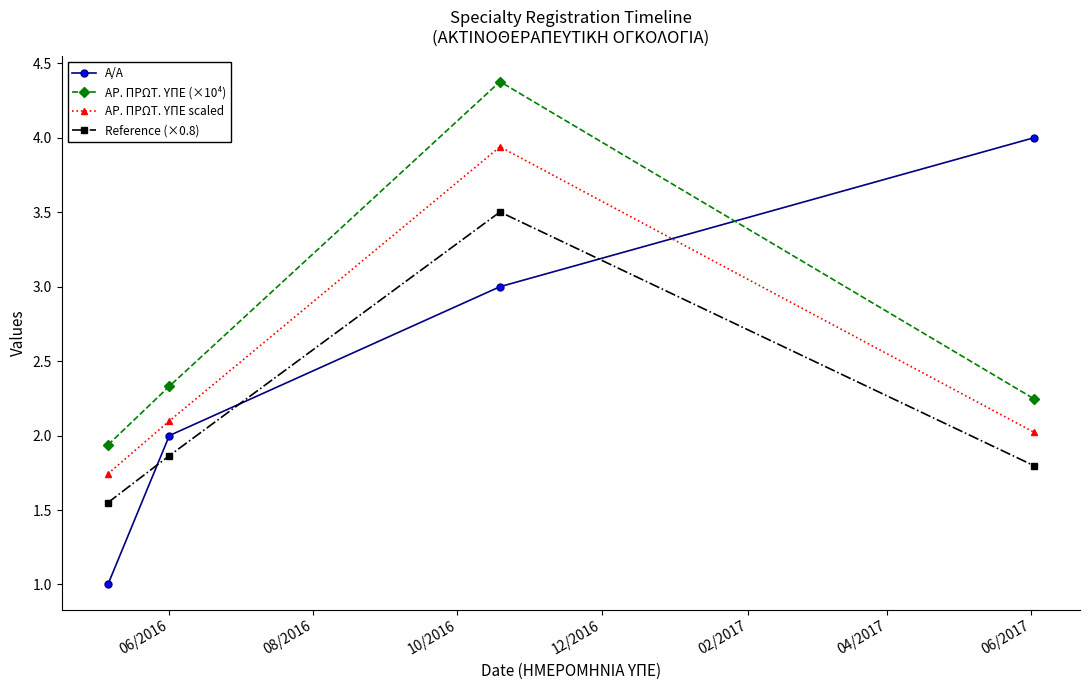

What is the value of the ΑΡ. ΠΡΩΤ. ΥΠΕ (×10⁴) point at the 2nd from the left?

2.3